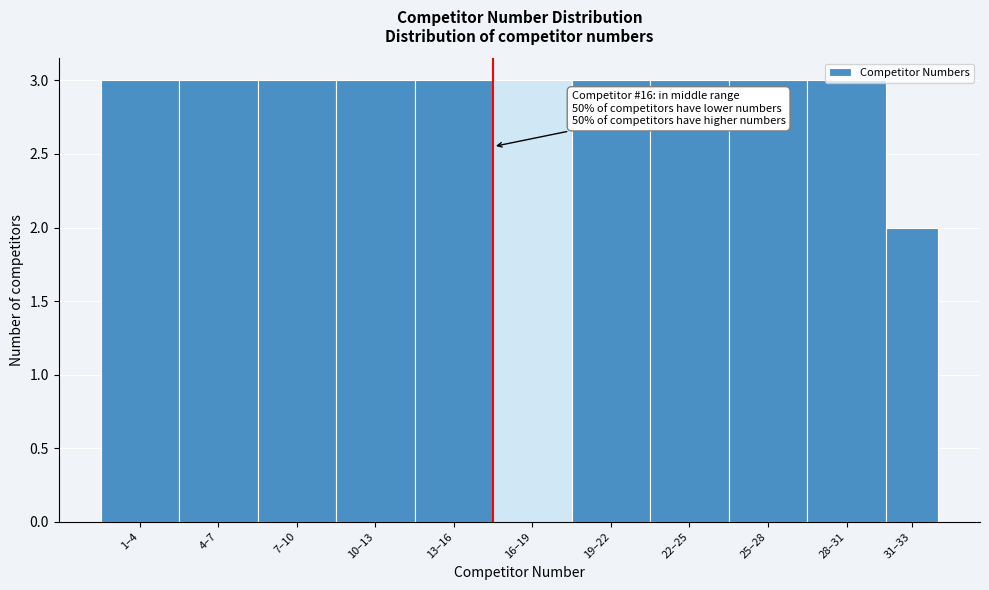

Is it true that the value at 10–13 is 1?

False